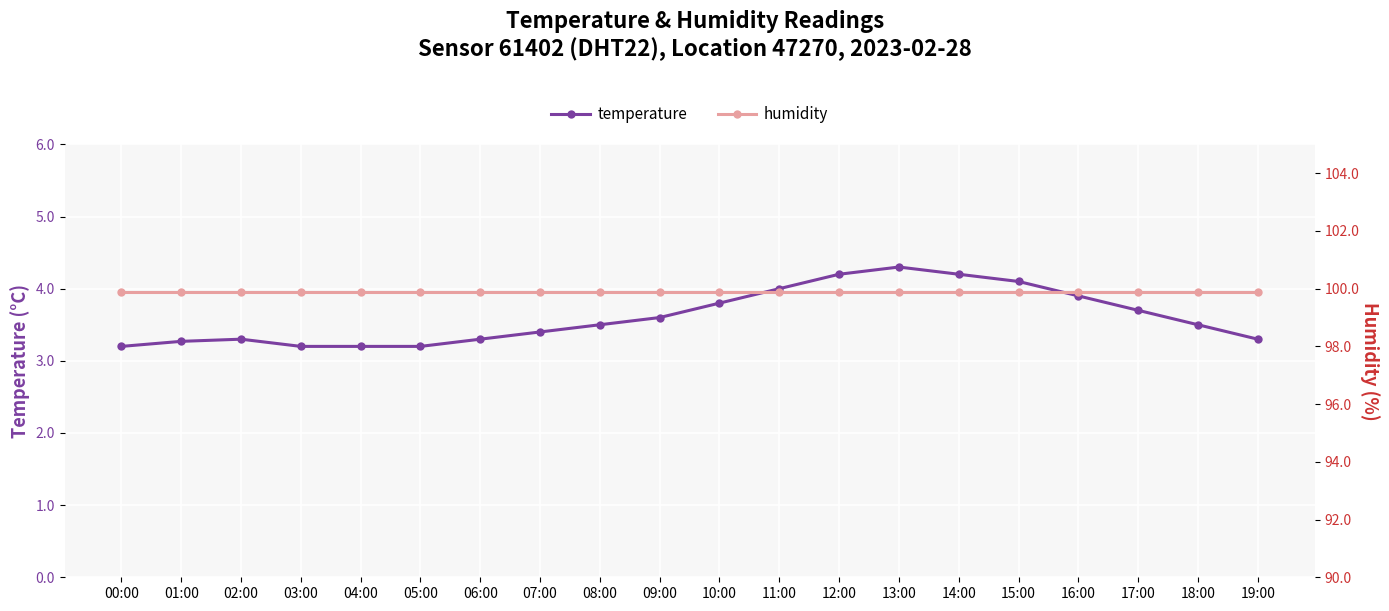

Does the chart display data point markers on the line(s)?

Yes